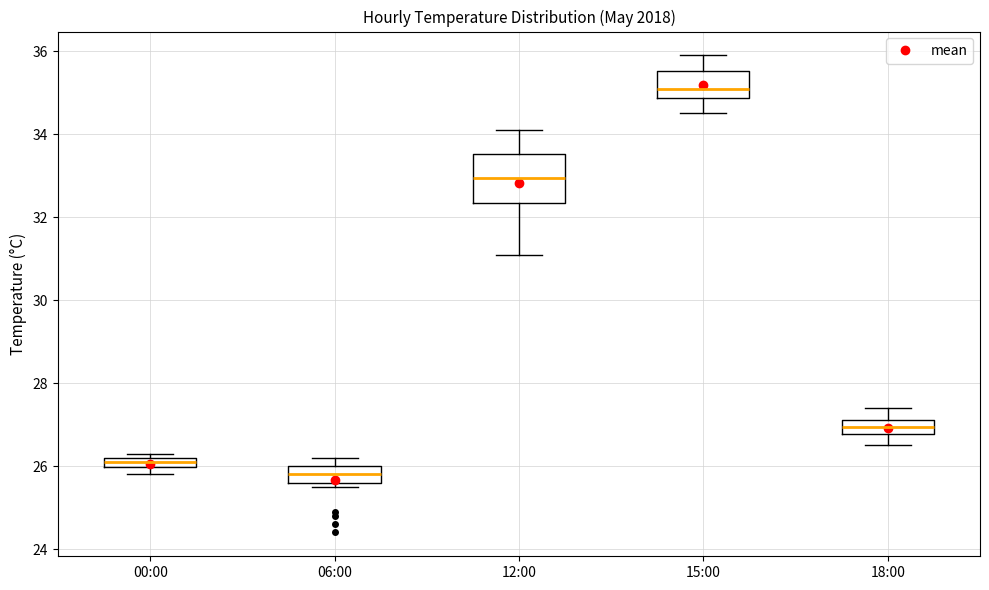

Comparing the boxes themselves (not the whiskers), which one is the tallest?

12:00